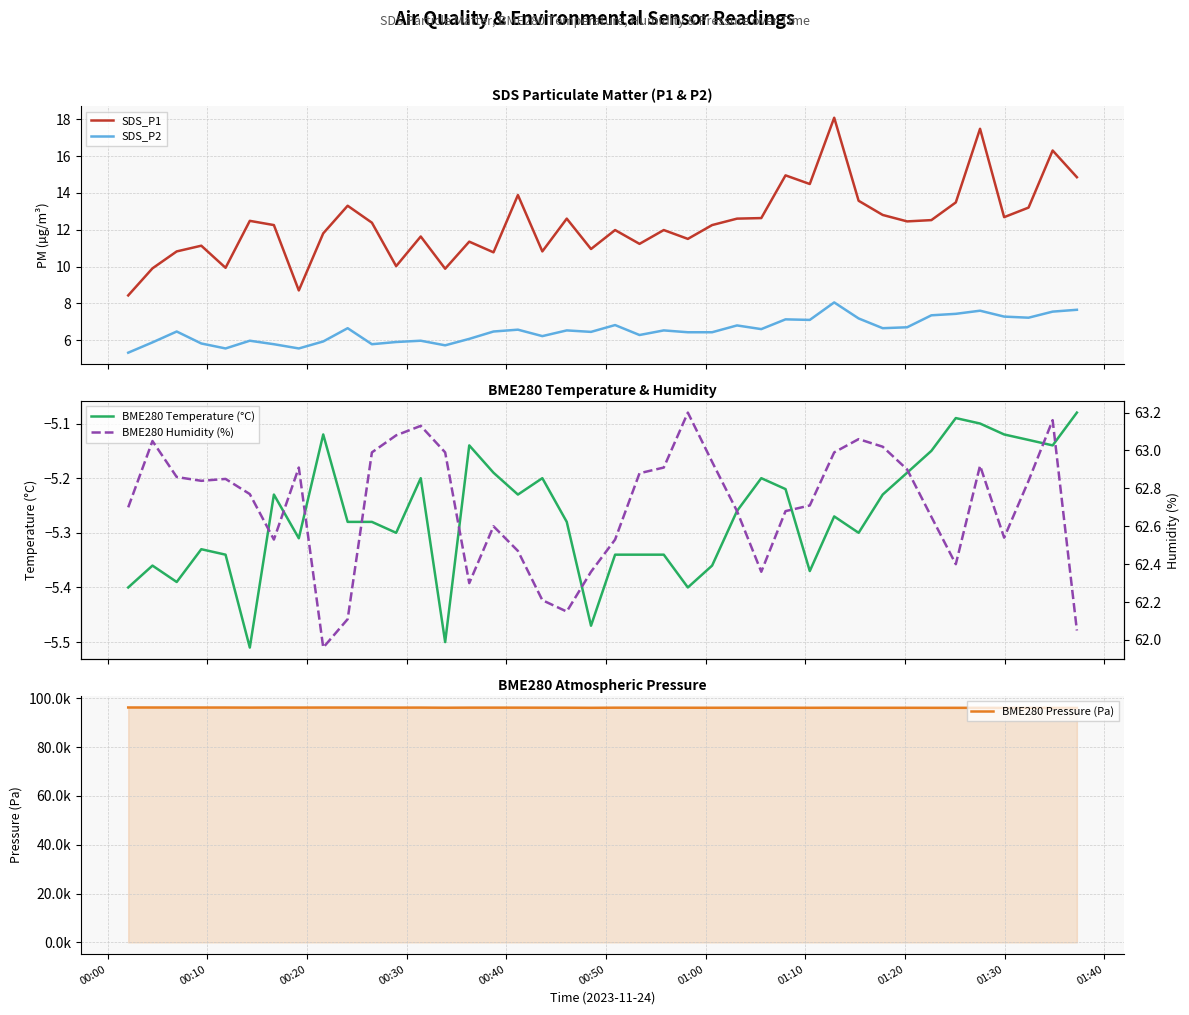

True or false: SDS_P1 and SDS_P2 cross at least once.

False